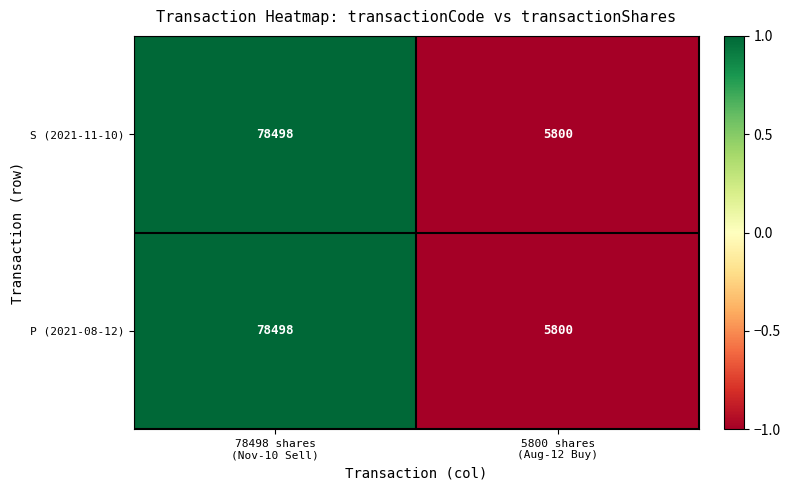

Reading left to right, extract all data points from this chart.

S (2021-11-10): 78498	5800
P (2021-08-12): 78498	5800